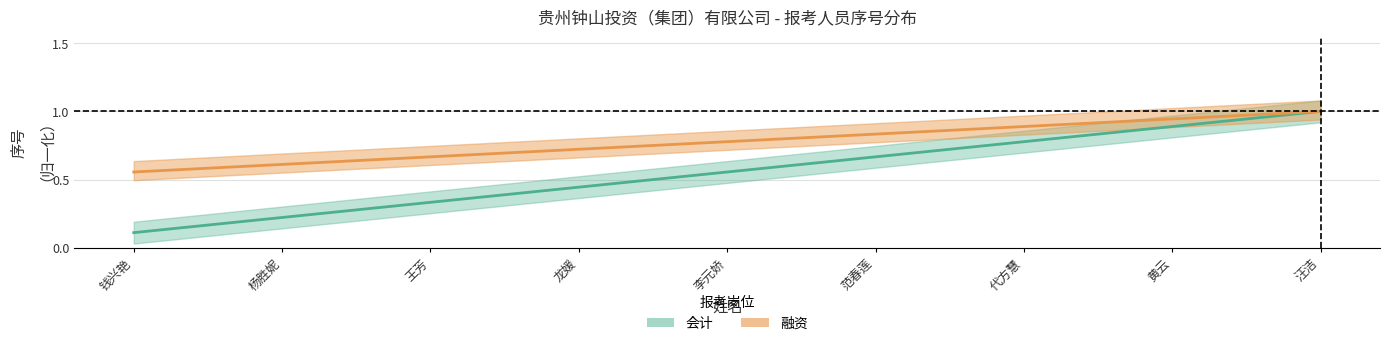

What are all the series names shown in the legend?

会计, 融资